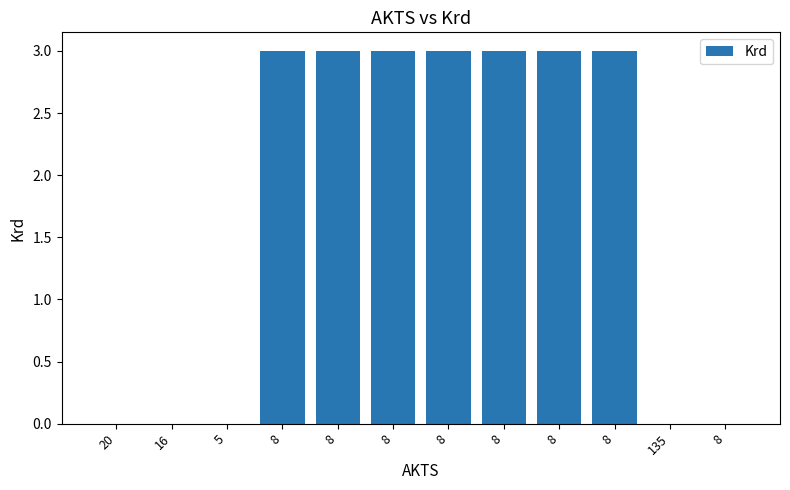

How many data points does each series have?

12